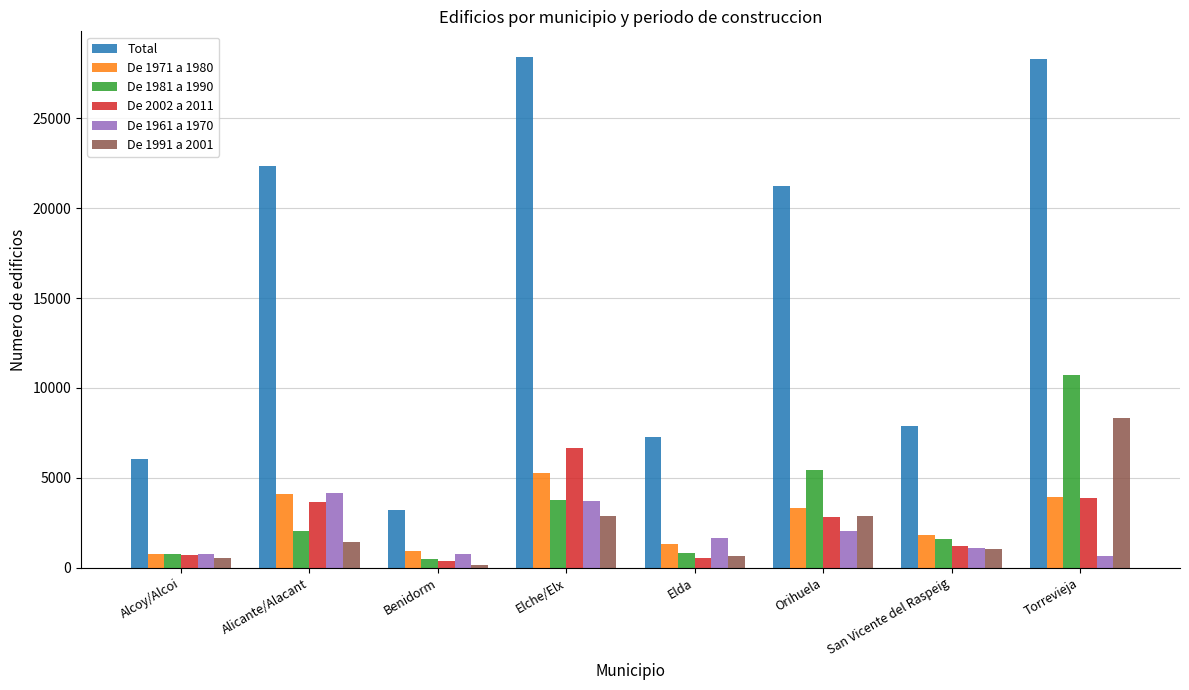

What is the maximum value shown in the chart?

28412